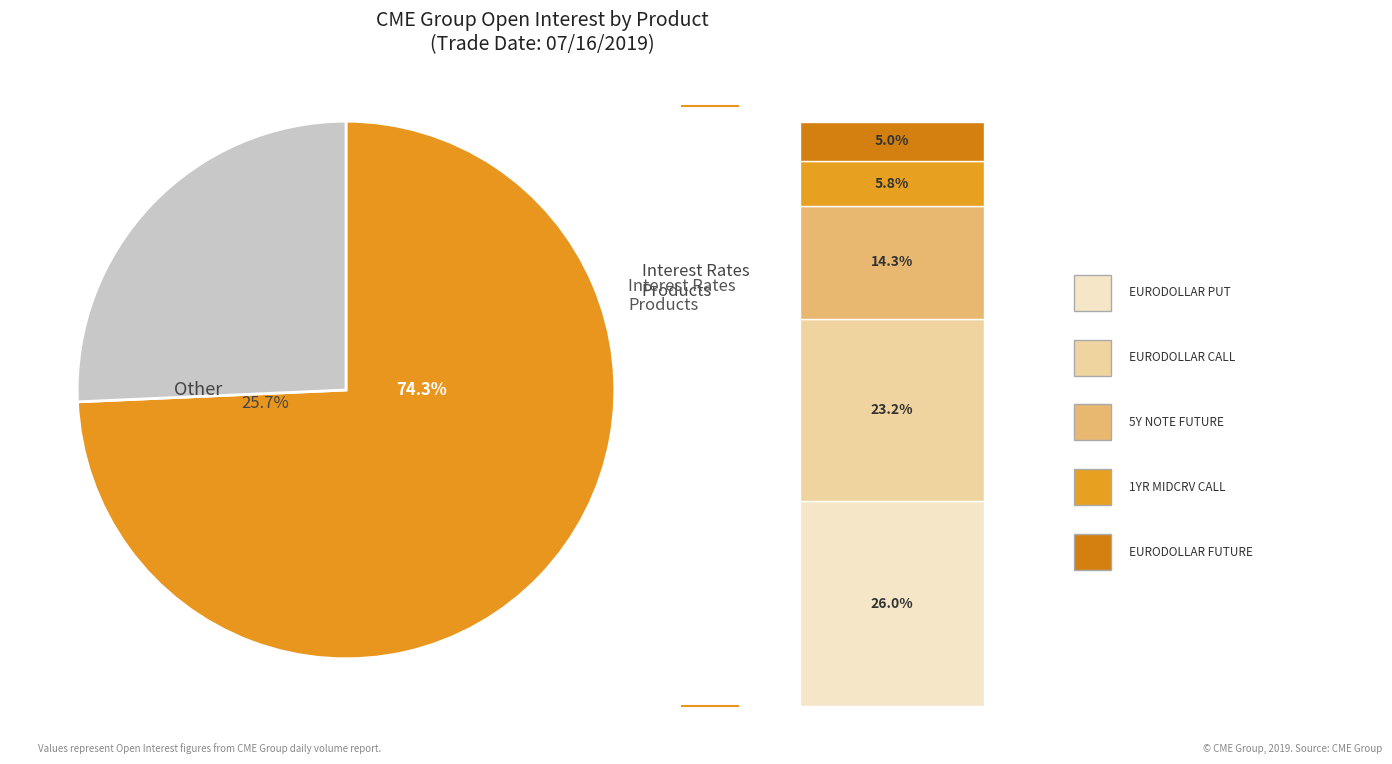

Combined, do EURODOLLAR PUT and 30D FED FD FUTURE account for over 50%?

No